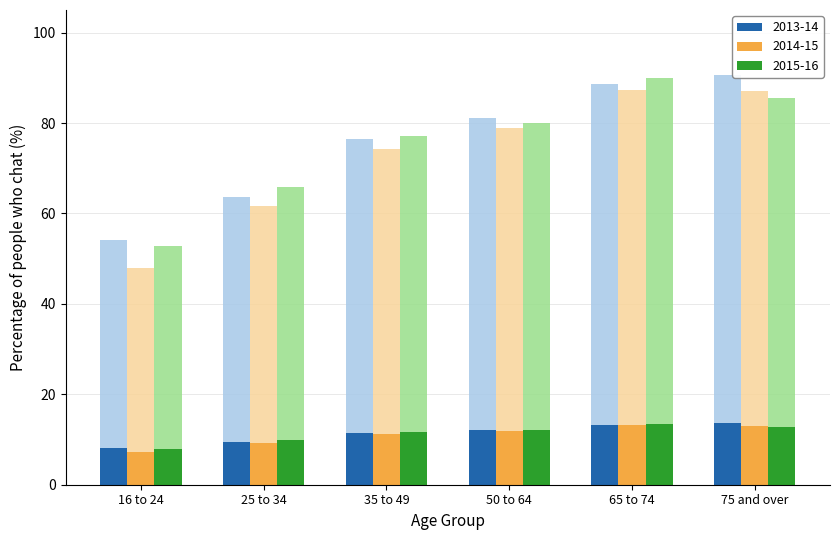

How many categories are shown in the chart?

6